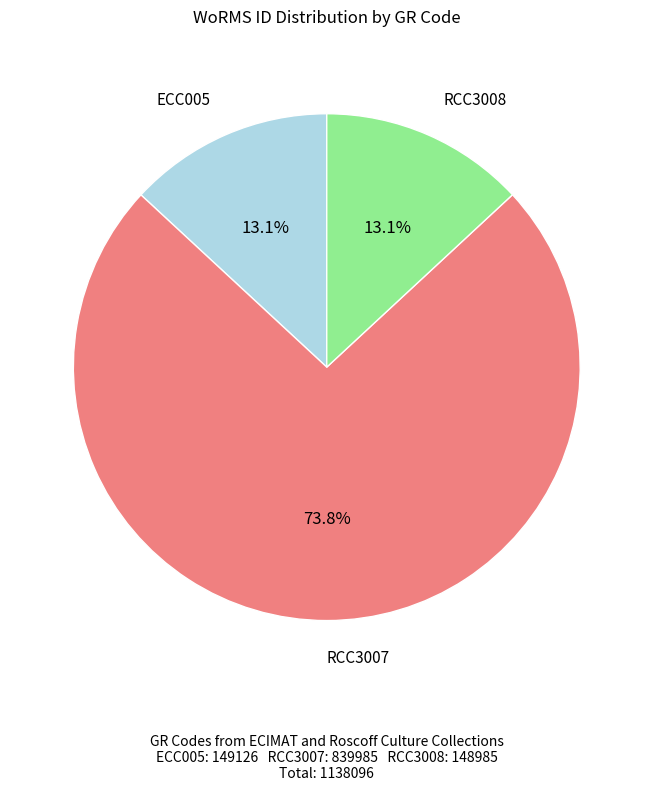

Does any single category account for the majority?

Yes